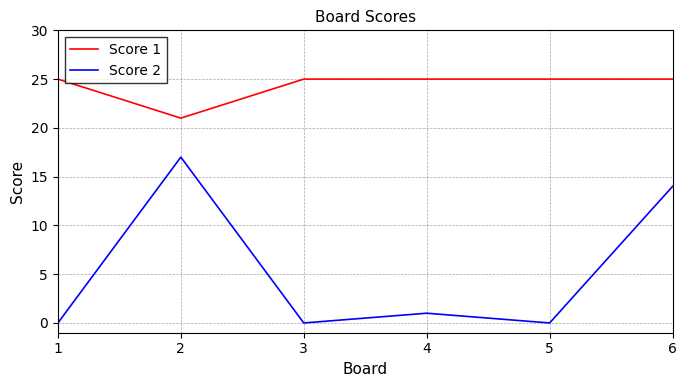

Between 1 and 2, which series saw the biggest shift?

Score 2